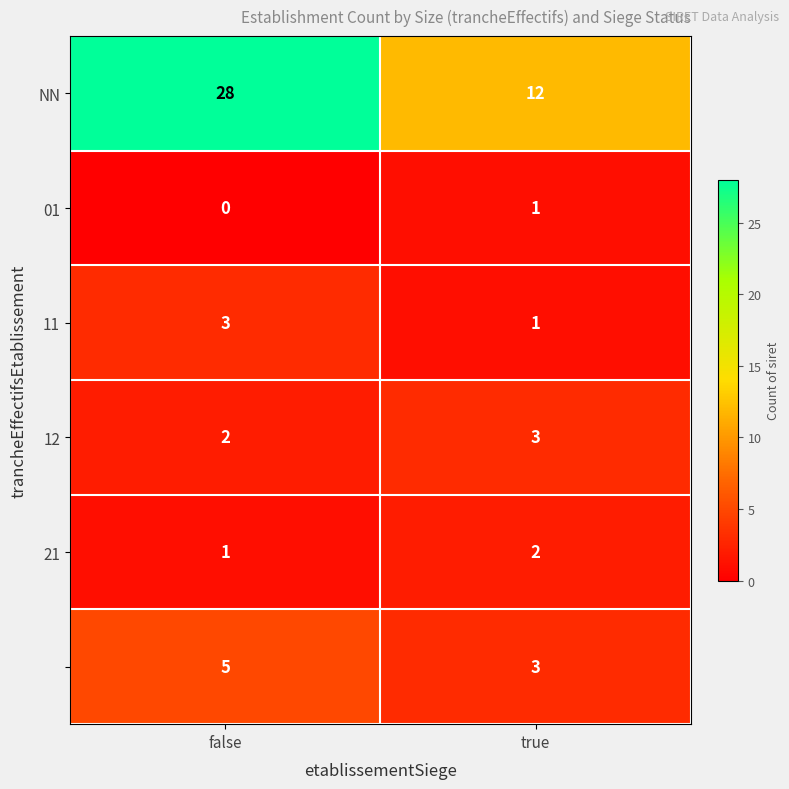

At which category is the sum across all series the highest?

false